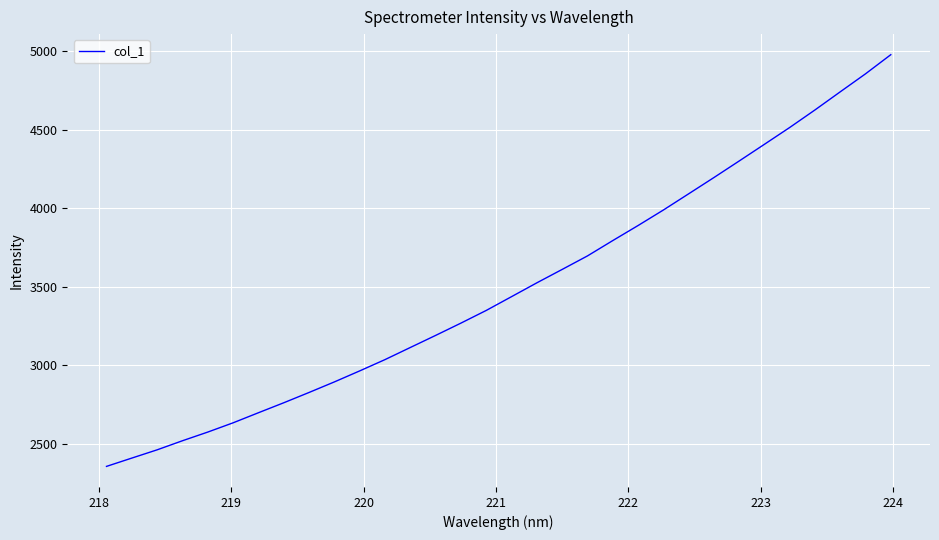

What is the maximum value shown in the chart?

4979.2